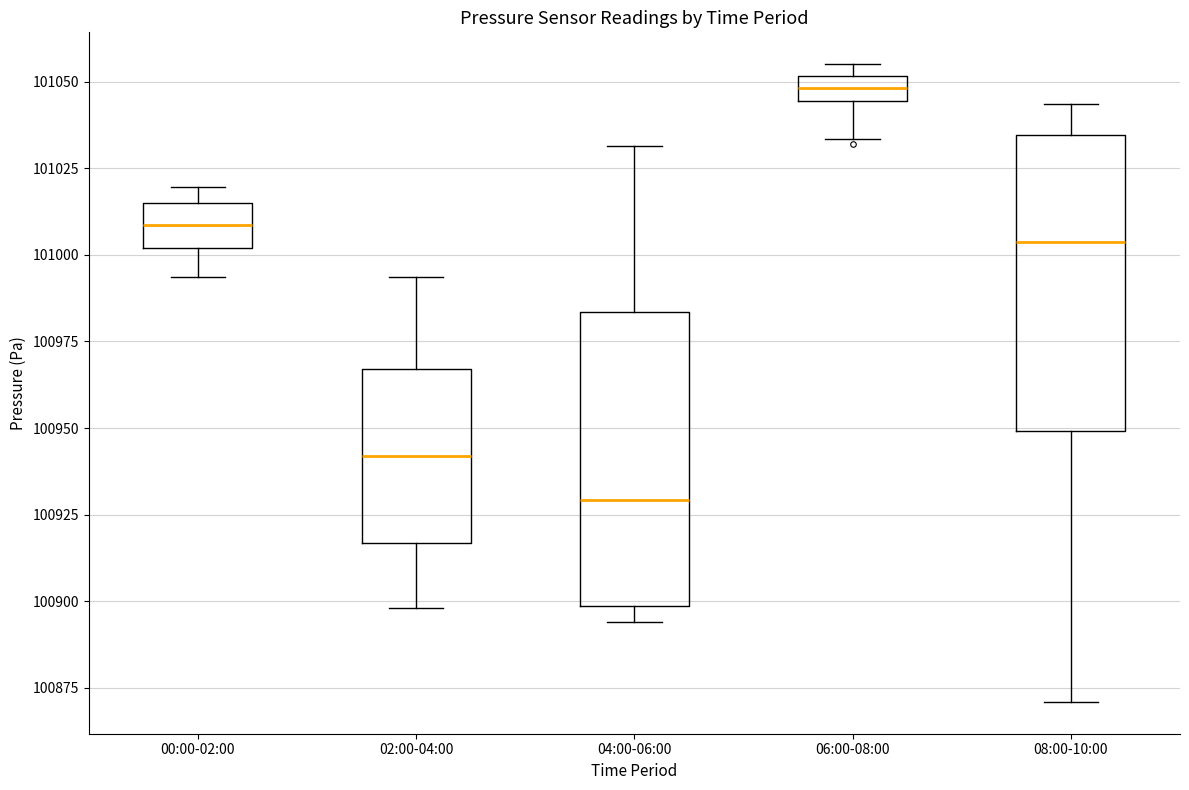

Where does the median line of the box for 04:00-06:00 sit on the y-axis? The values are not printed on the chart, so give them approximately, as read against the axis.

100930